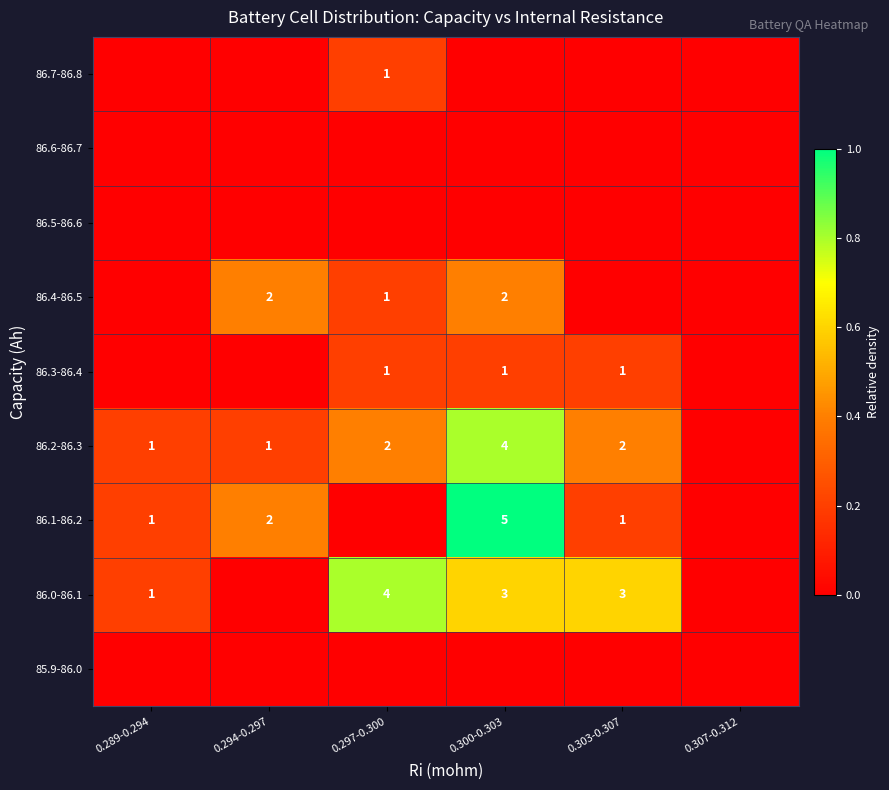

Is it true that 86.3-86.4 equals 1 at 0.297-0.300?

True